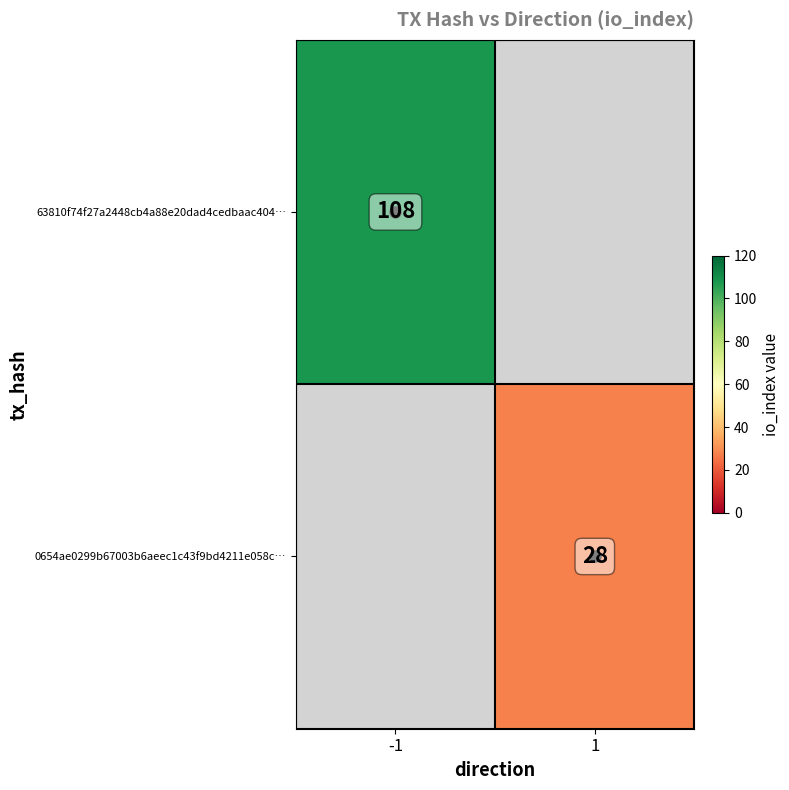

Rank the series by their average value, from lowest to highest.

63810f74f27a2448cb4a88e20dad4cedbaac404…, 0654ae0299b67003b6aeec1c43f9bd4211e058c…